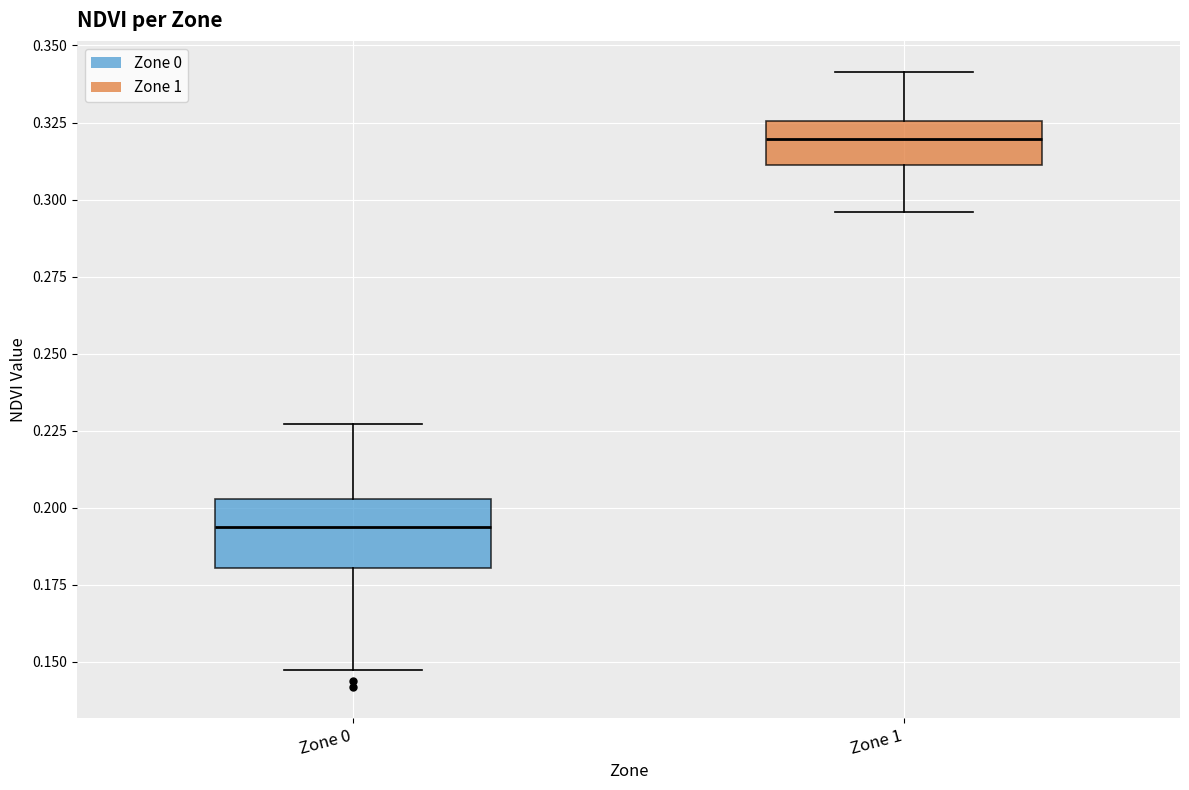

Reading left to right, transcribe this box plot: for each box, give where its median line is, the range the box spans, and where its two whiskers end, as read against the y-axis. The values are not printed on the chart, so give them approximately, as read against the axis.

Zone 0: median 0.195, box 0.180 to 0.205, whiskers 0.145 to 0.225
Zone 1: median 0.320, box 0.310 to 0.325, whiskers 0.295 to 0.340